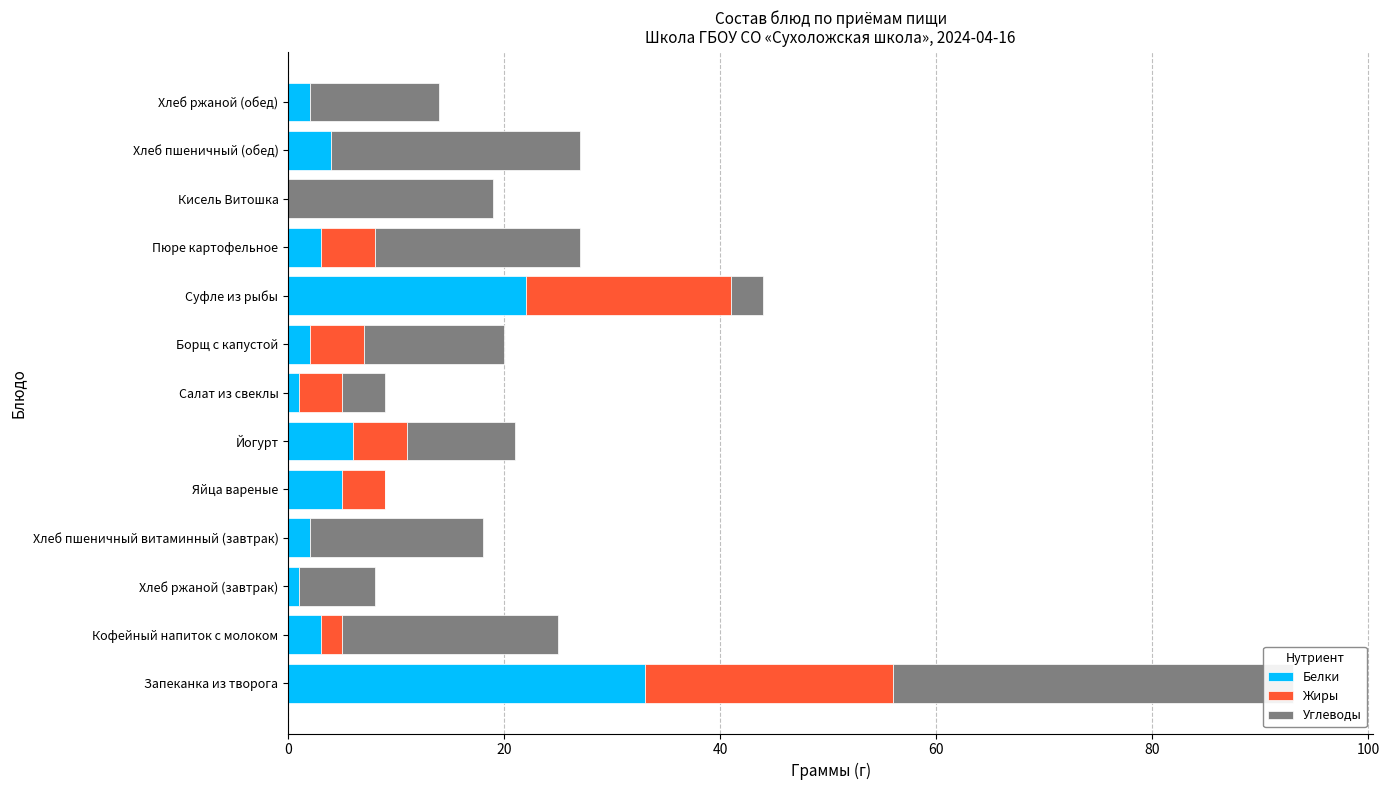

What is the spread (max minus min) of values at Хлеб ржаной (завтрак)?

7